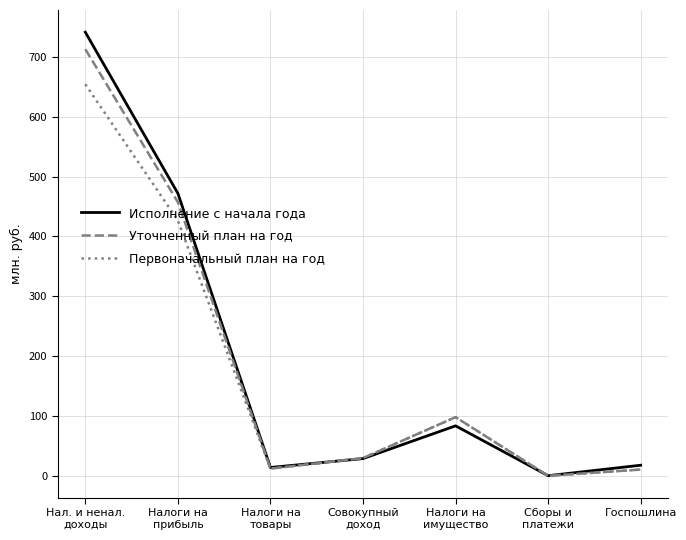

Which label corresponds to the largest value in the chart?

Нал. и ненал.
доходы